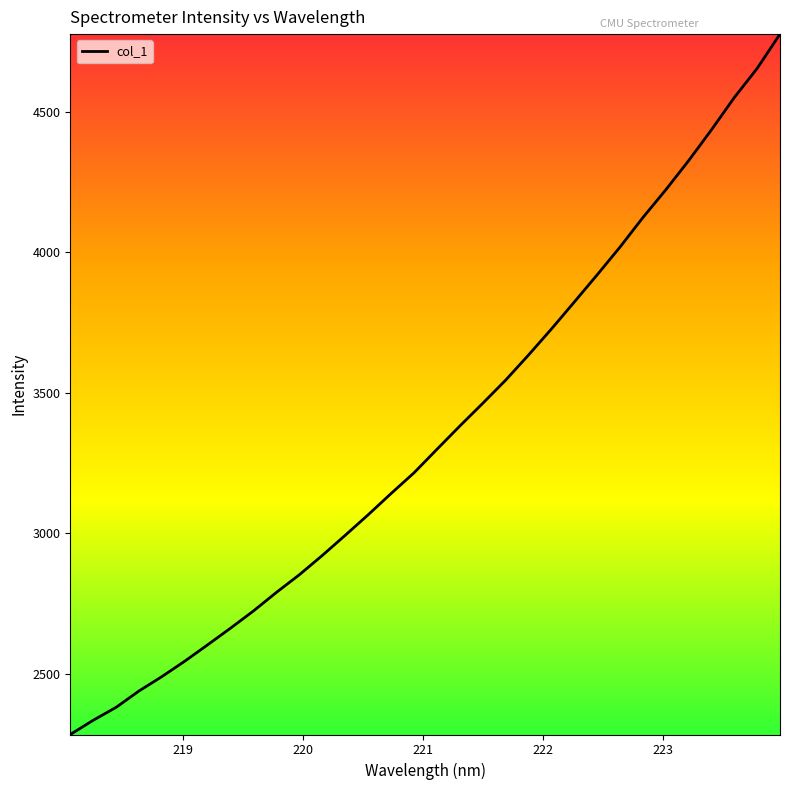

What is the difference between the maximum and minimum values?

2491.1